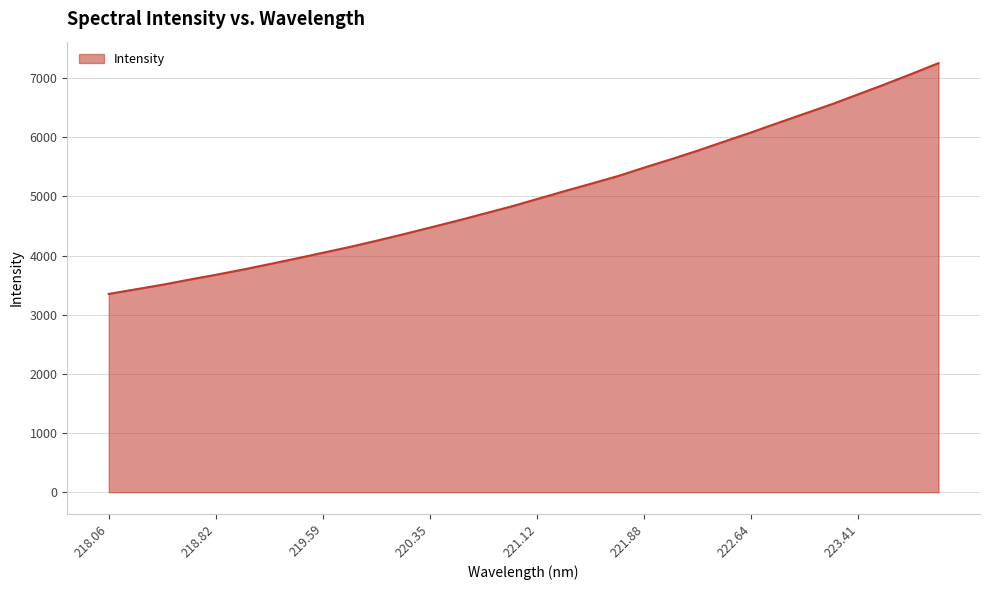

What is the greatest value displayed?

7251.4